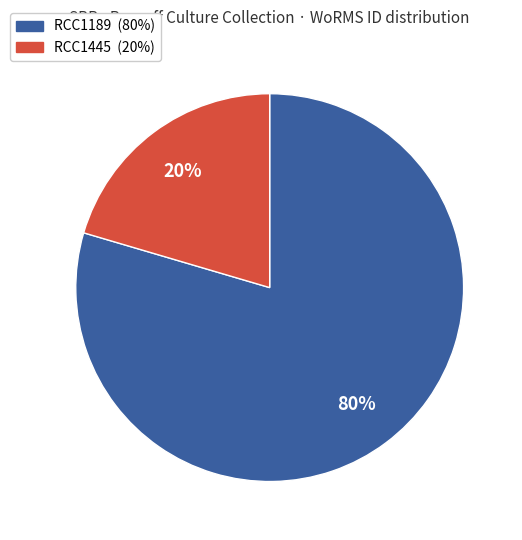

Does RCC1445 account for over 50% of the chart?

No